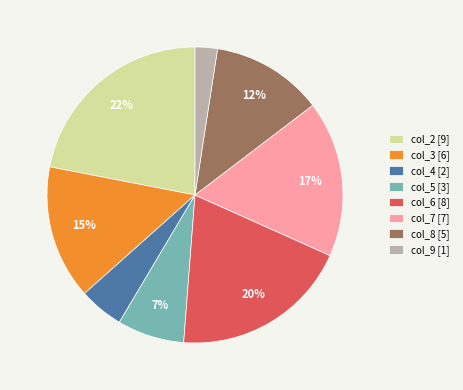

Between col_4 [2] and col_8 [5], which is larger?

col_8 [5]